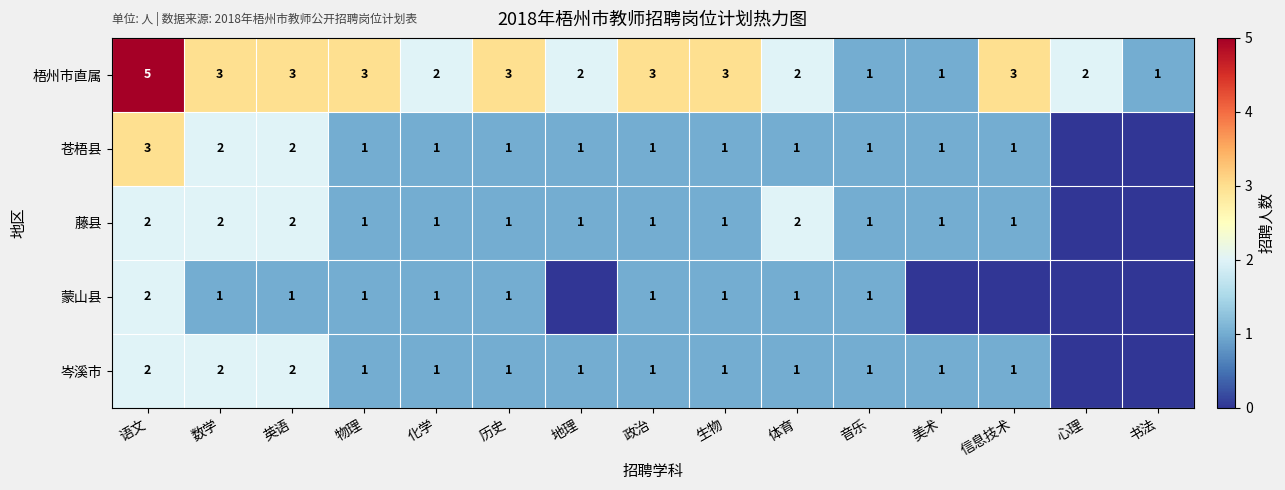

Which has a higher value, 英语 or 历史?

英语